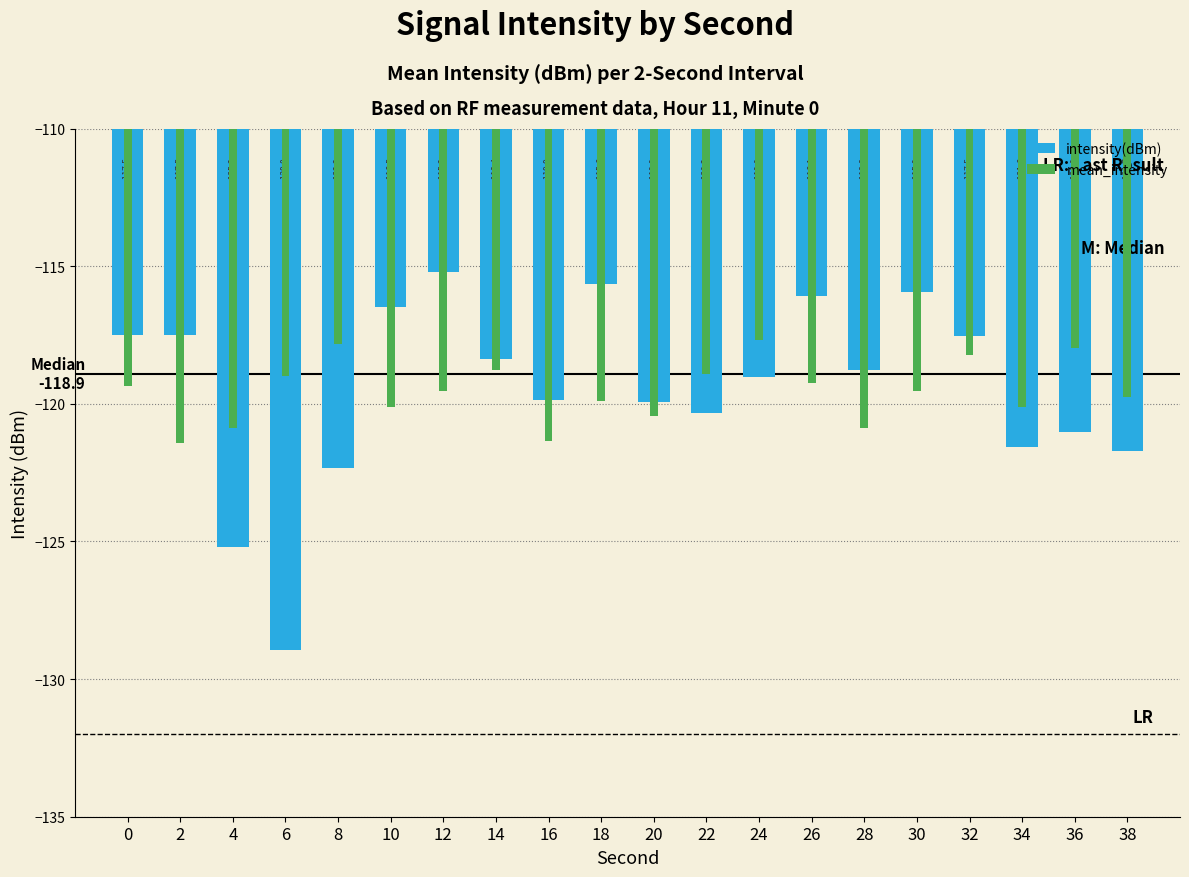

Rank the series by their average value, from highest to lowest.

intensity(dBm), mean_intensity